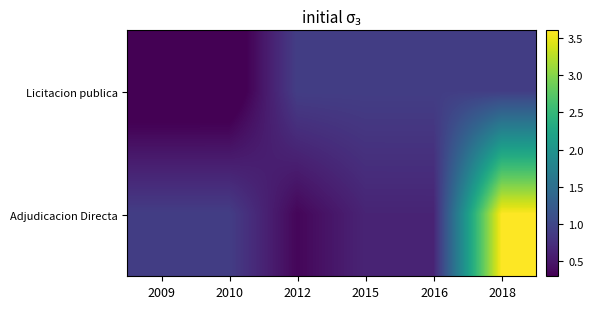

Rank the series by their average value, from highest to lowest.

Adjudicacion Directa, Licitacion publica